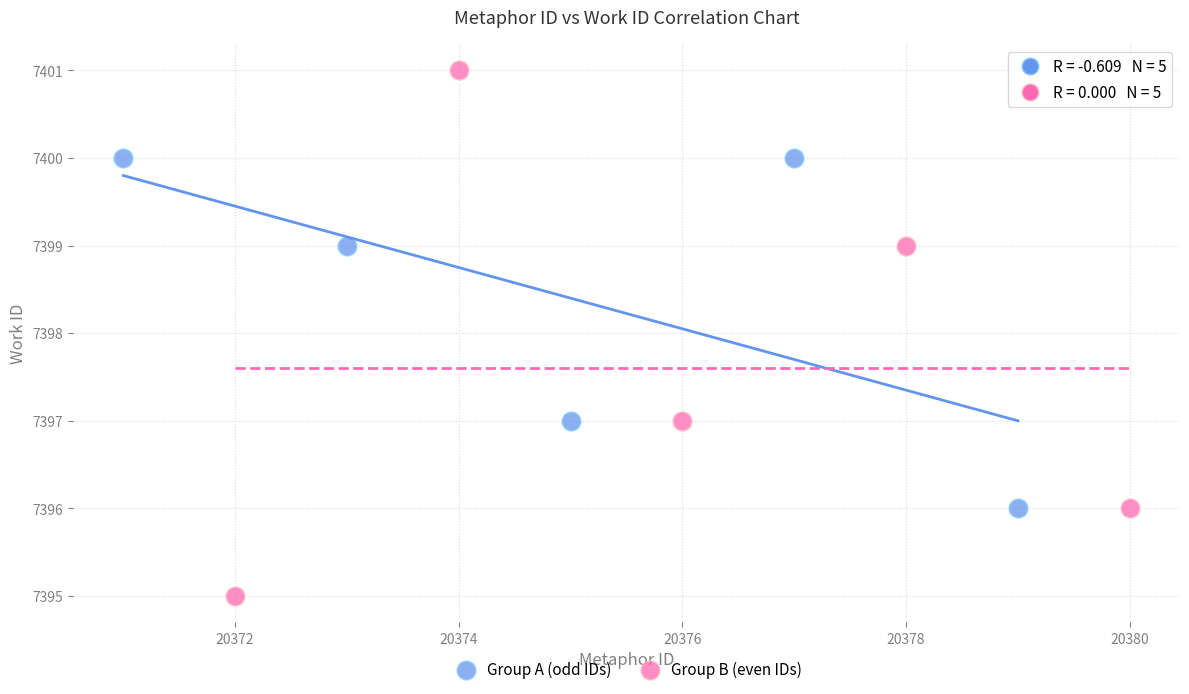

Which series reaches the maximum Y coordinate?

Group B (even IDs)